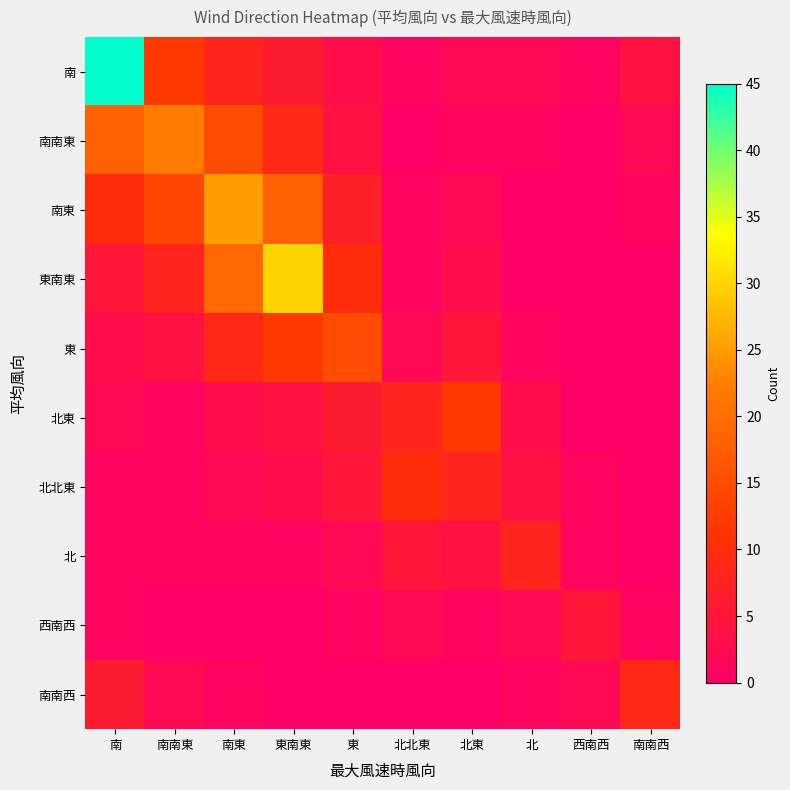

What is the difference between the highest and lowest values at 南東?

25